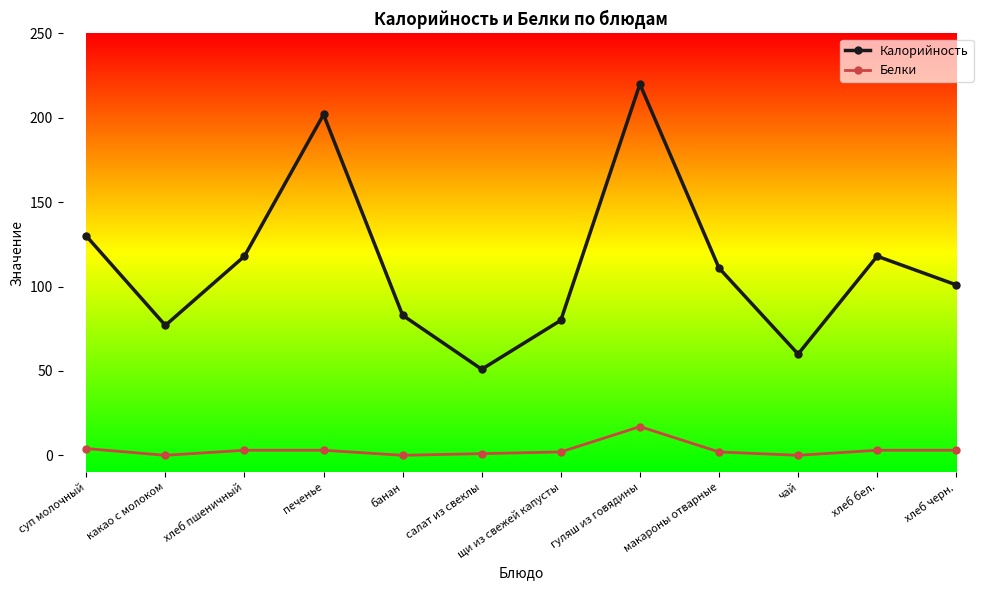

True or false: Калорийность and Белки intersect in this chart.

False